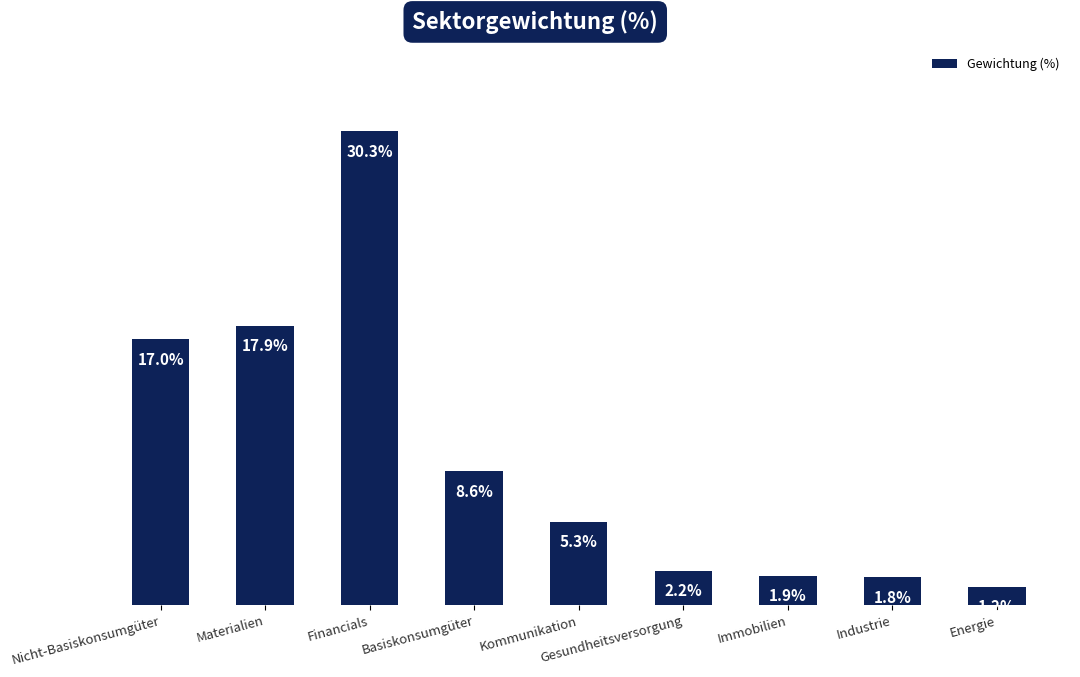

Which has a higher value, Basiskonsumgüter or Nicht-Basiskonsumgüter?

Nicht-Basiskonsumgüter